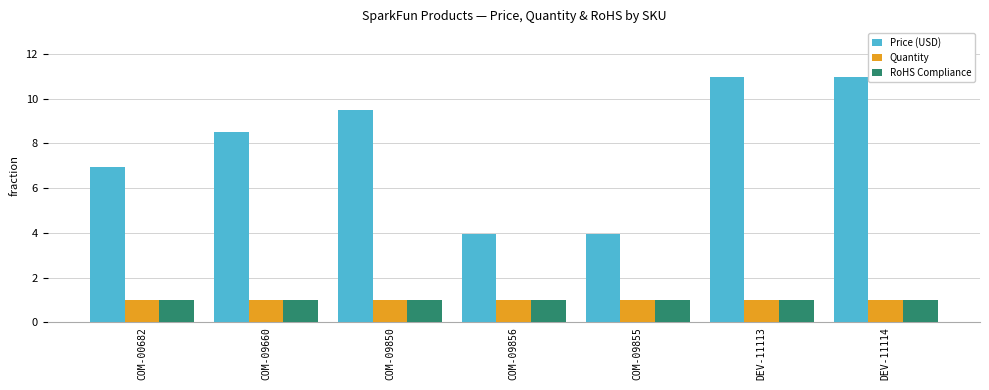

The Price (USD) series shows 8.5 at COM-09660. True or false?

True